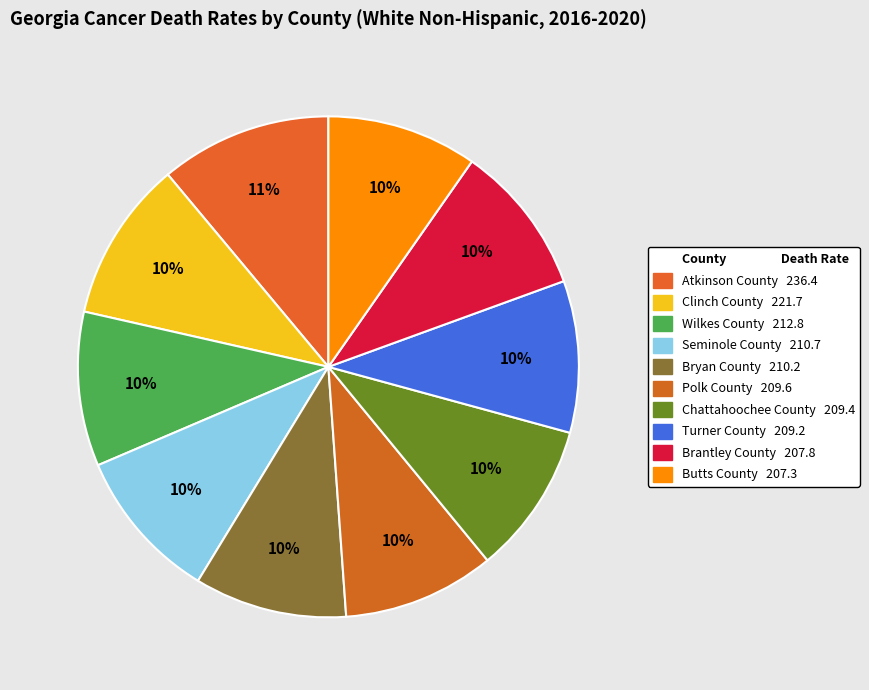

How many segments does this pie chart have?

10